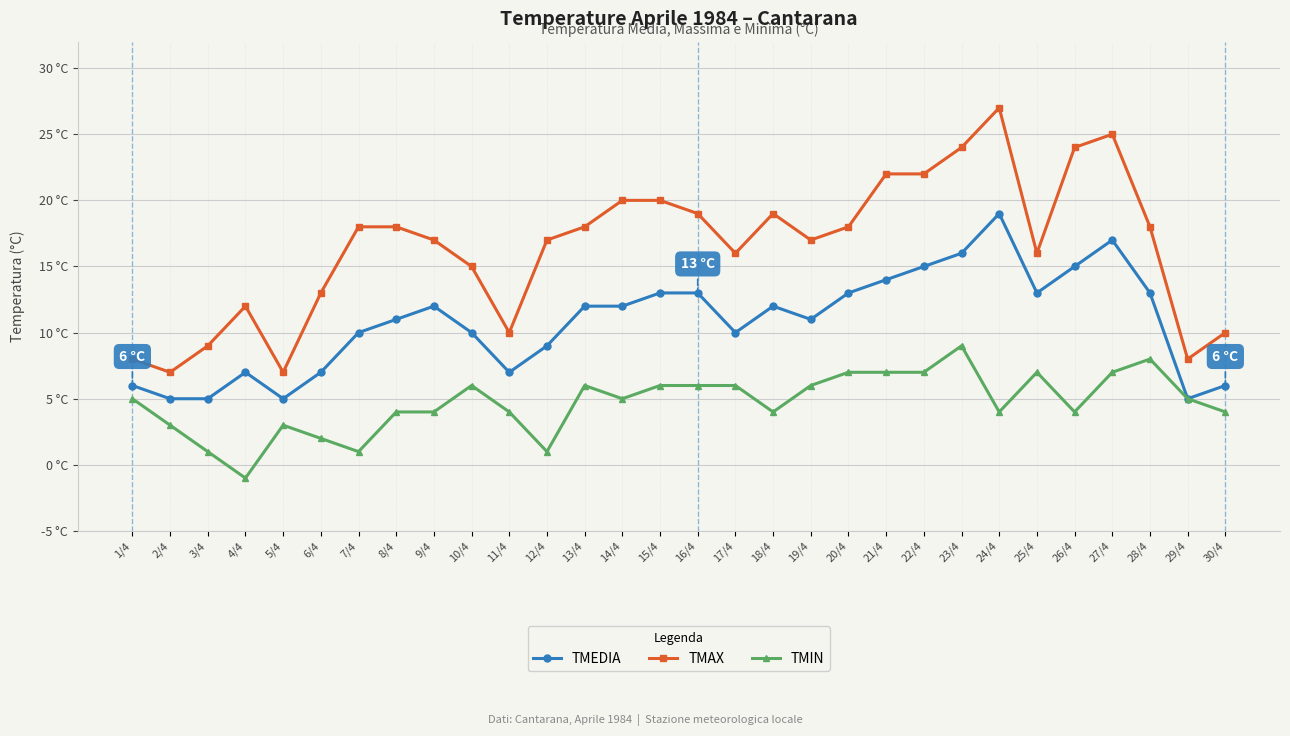

Which category has the highest value in the TMAX series?

24/4